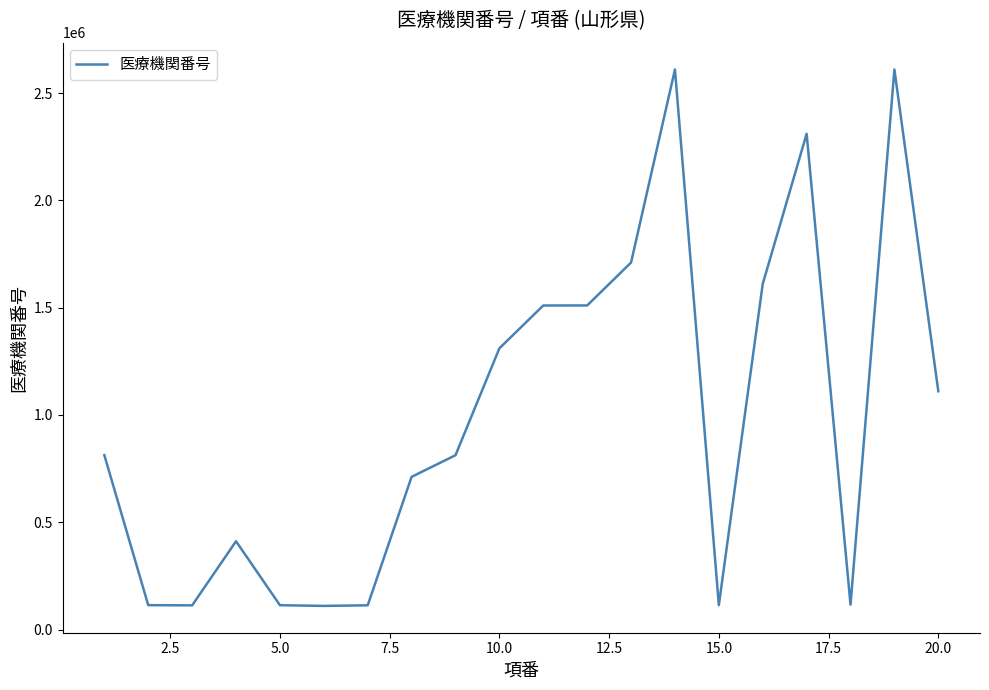

What is the greatest value displayed?

2610600